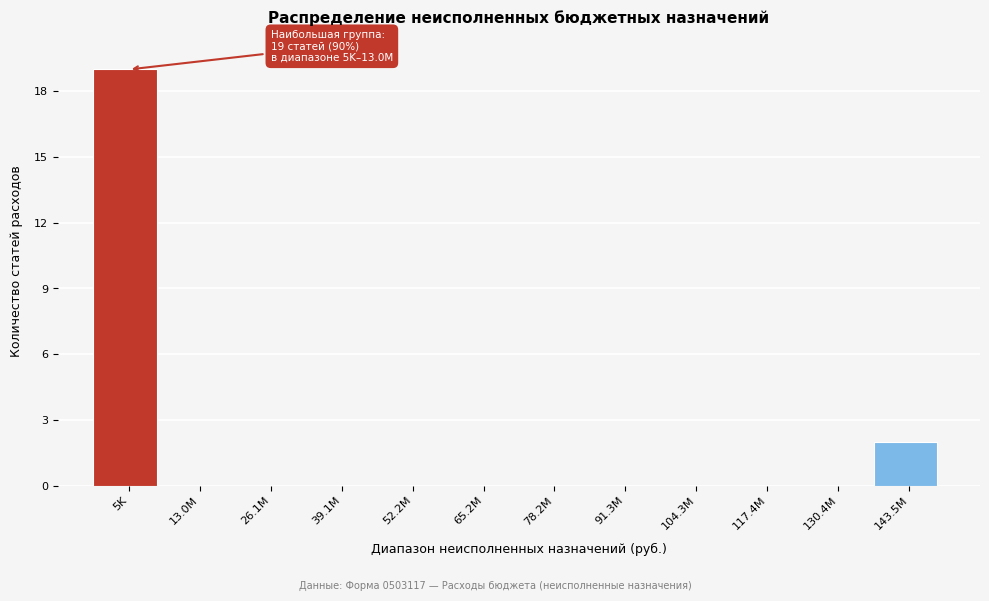

Reading right to left, list all the values displayed in this chart.

143.5M=2	130.4M=0	117.4M=0	104.3M=0	91.3M=0	78.2M=0	65.2M=0	52.2M=0	39.1M=0	26.1M=0	13.0M=0	5K=19